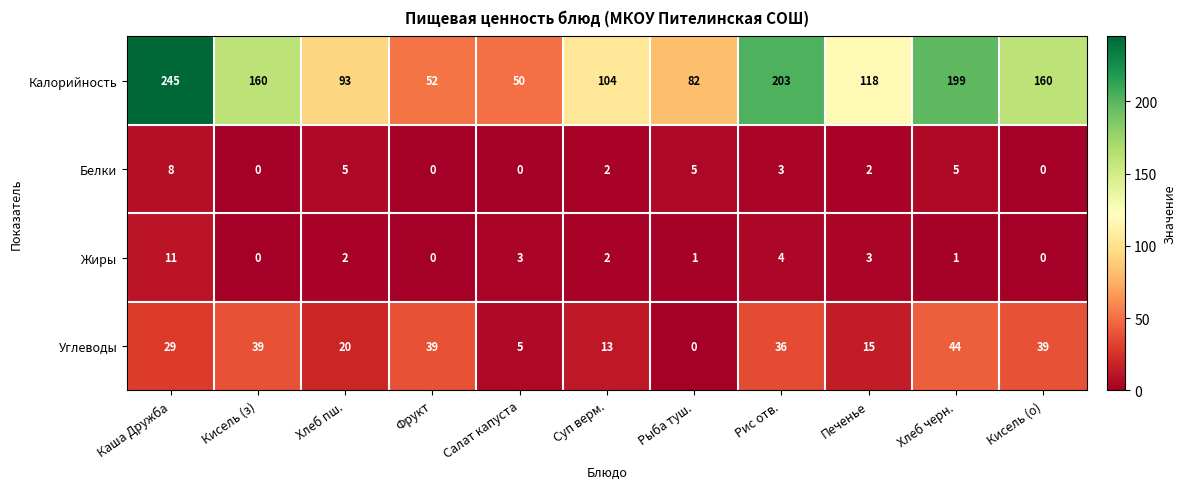

What value does the Углеводы series have at Суп верм., to the nearest 5?

15